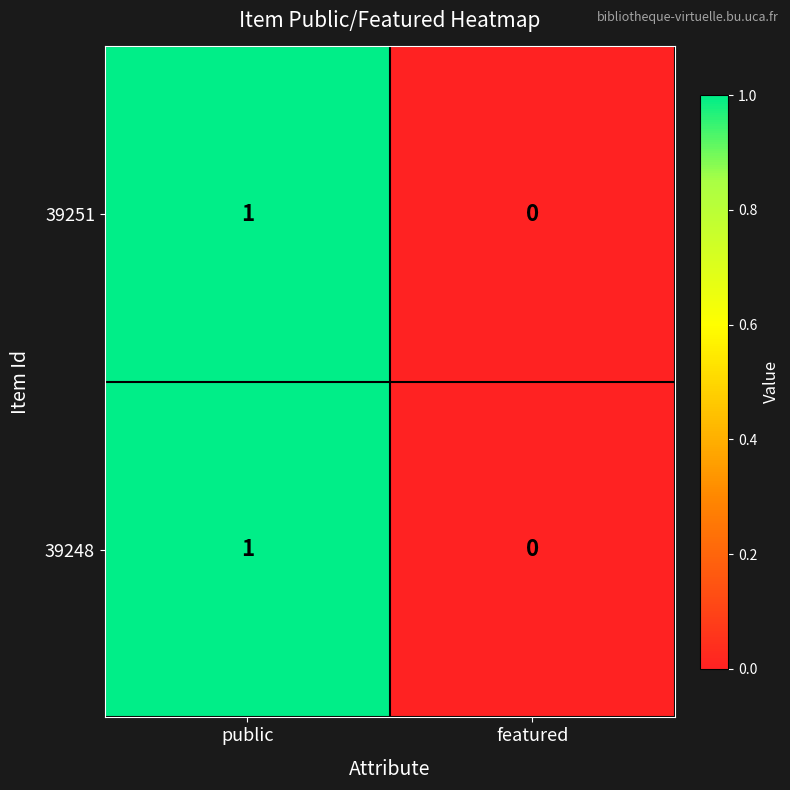

List the labels in order of 39248 value, largest first.

public, featured